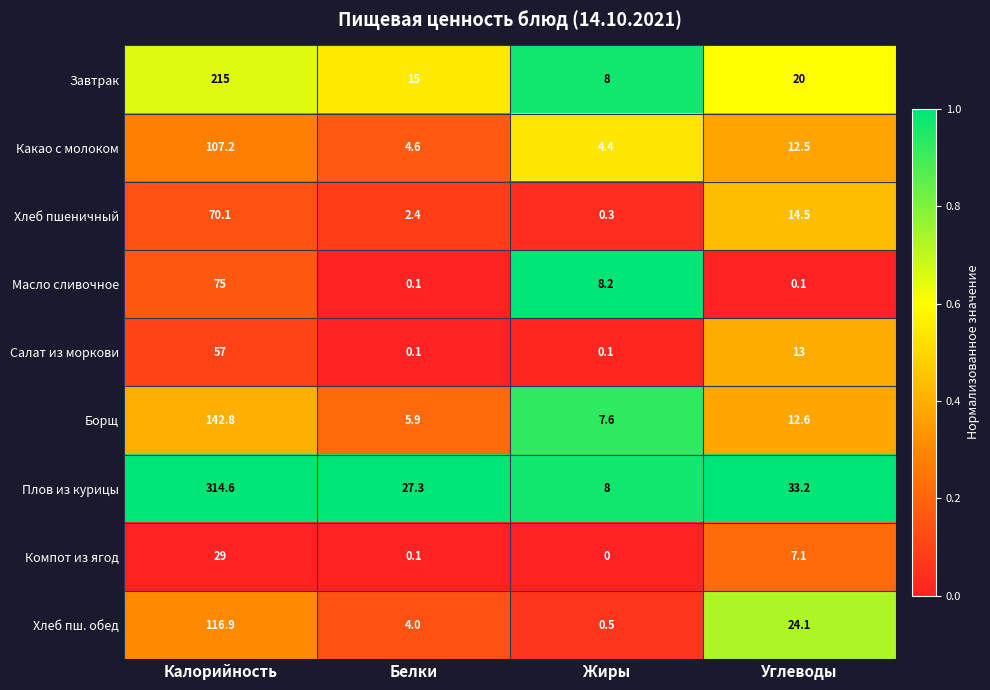

Rank the series at Углеводы from lowest to highest value.

Масло сливочное, Компот из ягод, Какао с молоком, Борщ, Салат из моркови, Хлеб пшеничный, Завтрак, Хлеб пш. обед, Плов из курицы